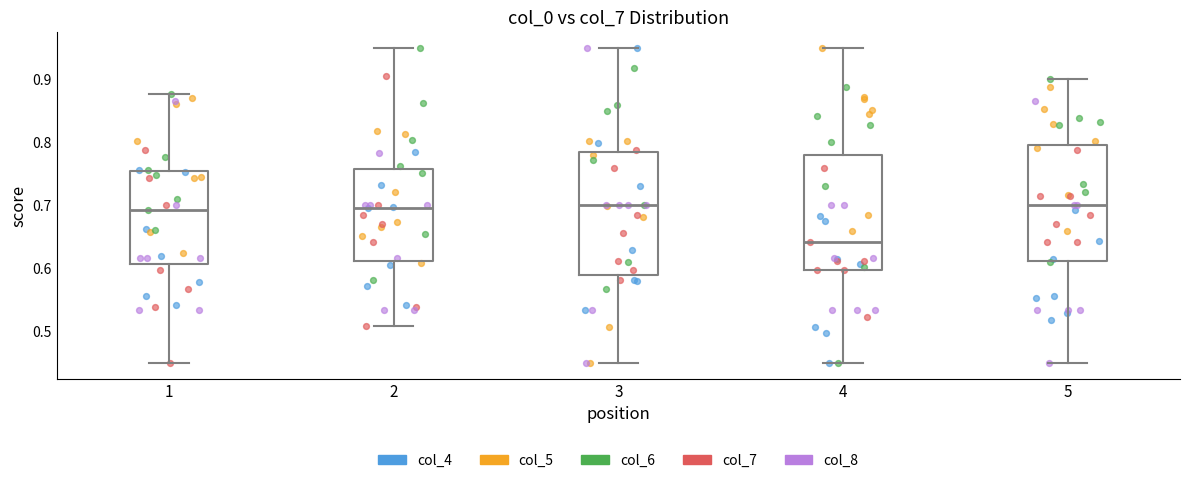

Reading left to right, read every box against the y-axis: the position of its median line, the range the box covers, and the ends of its whiskers. The values are not printed on the chart, so give them approximately, as read against the axis.

1: median 0.69, box 0.61 to 0.75, whiskers 0.45 to 0.88
2: median 0.70, box 0.61 to 0.76, whiskers 0.51 to 0.95
3: median 0.70, box 0.59 to 0.78, whiskers 0.45 to 0.95
4: median 0.64, box 0.60 to 0.78, whiskers 0.45 to 0.95
5: median 0.70, box 0.61 to 0.80, whiskers 0.45 to 0.90